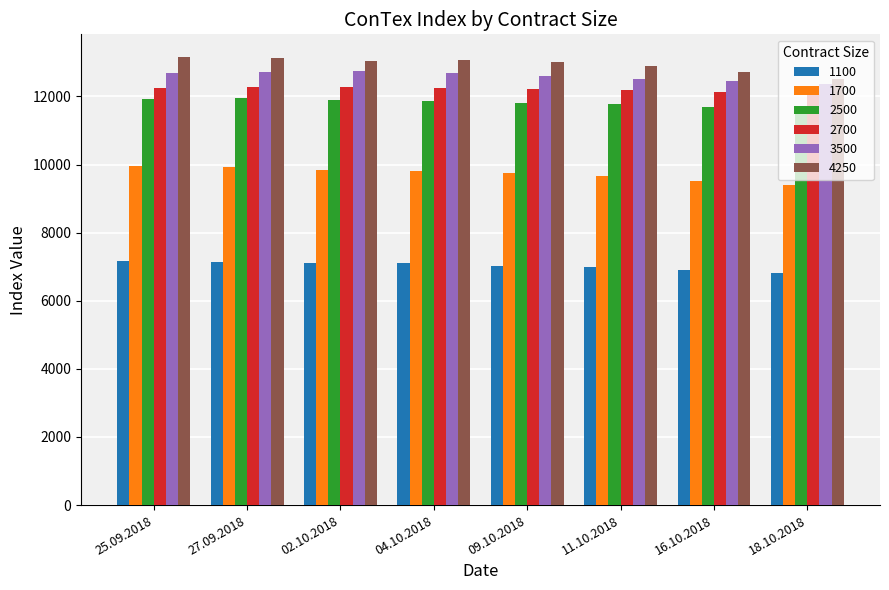

What is the maximum value for 1700?

9959